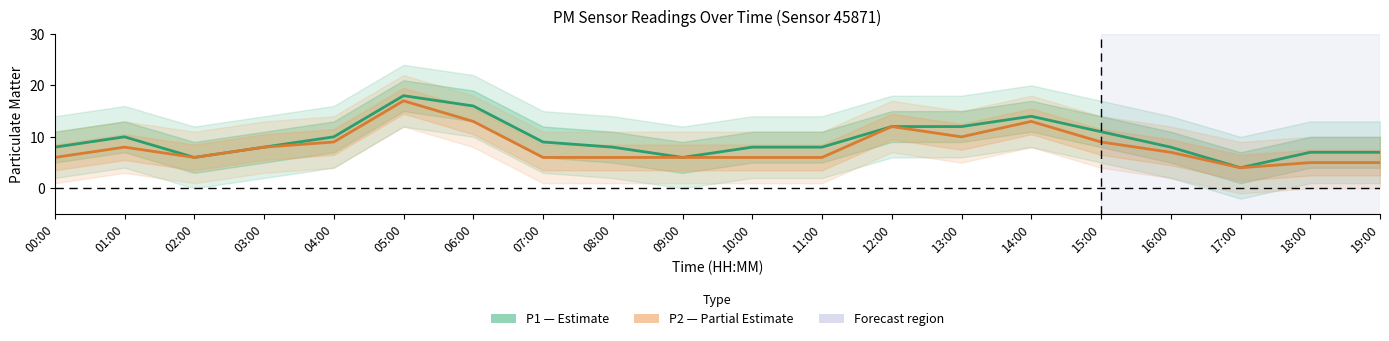

True or false: P1 (Estimate) has a value of 12 at 13:00.

True